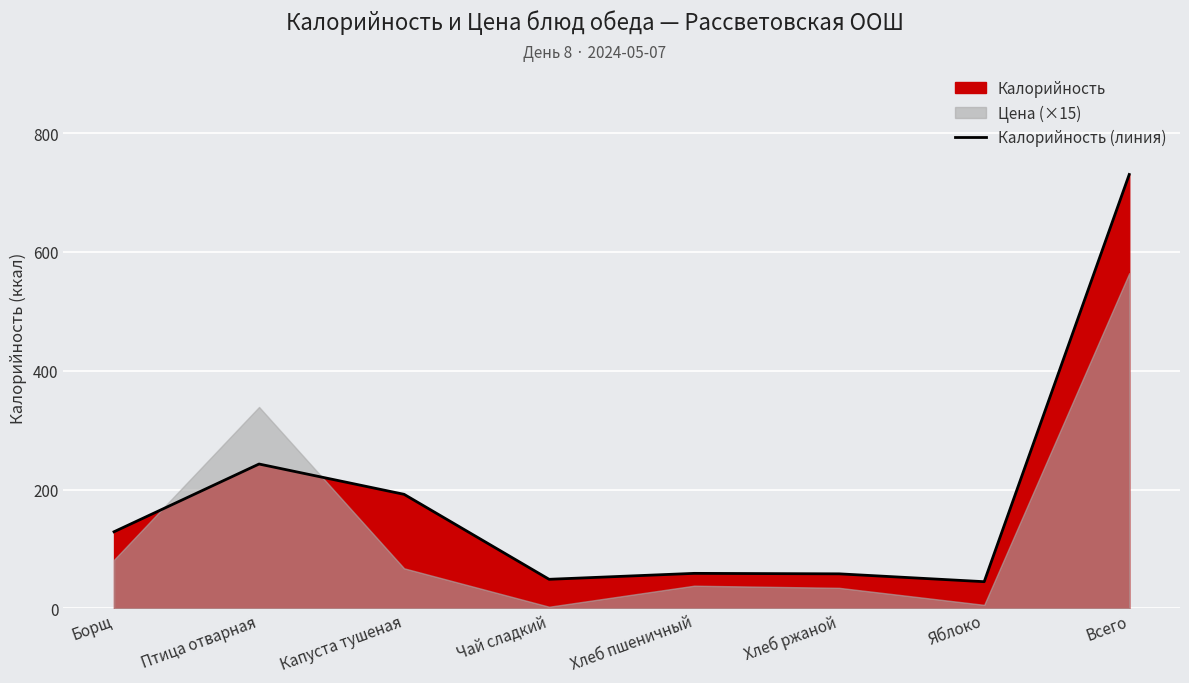

How many interior local valleys (lower than both neighbors) does the data have?

2